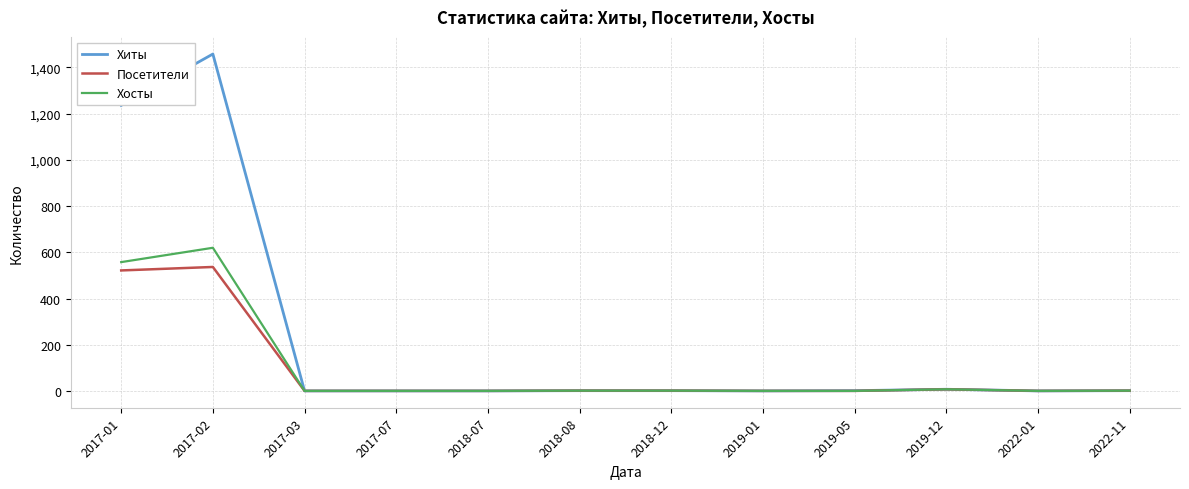

Which series has the largest total across all categories?

Хиты